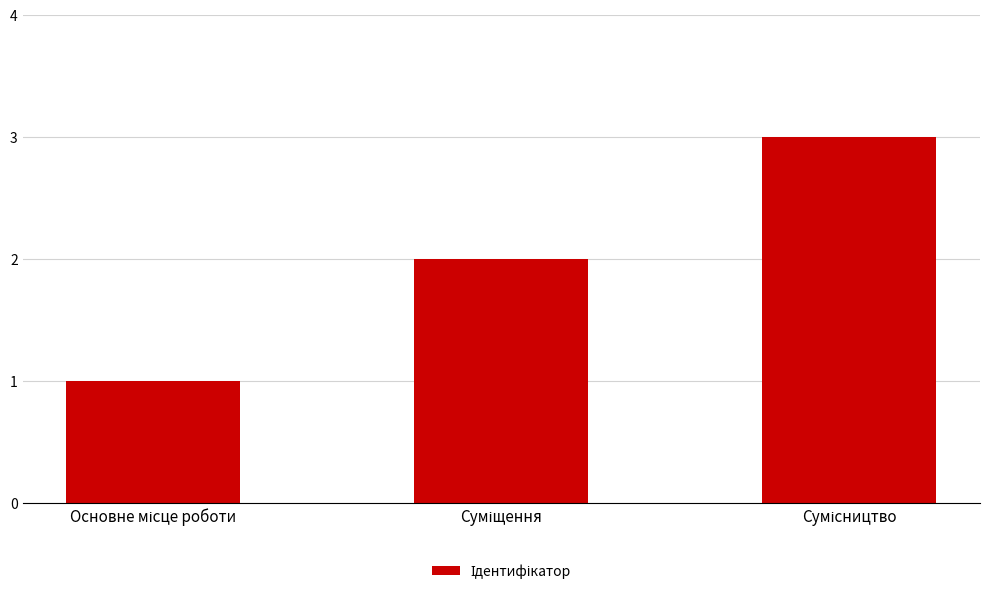

What is the sum of all values?

6